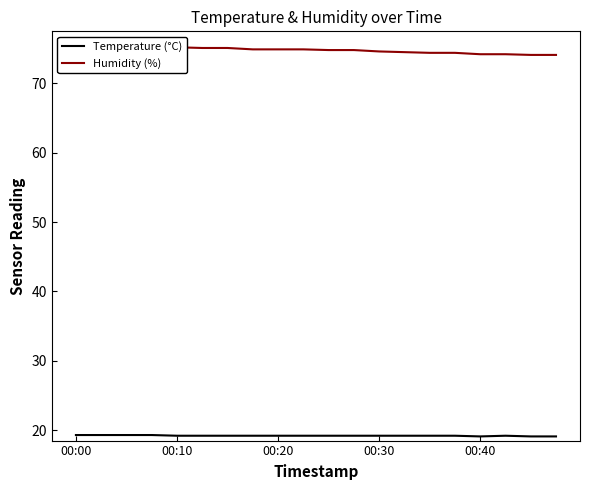

Which category has the highest value in the Humidity (%) series?

00:10